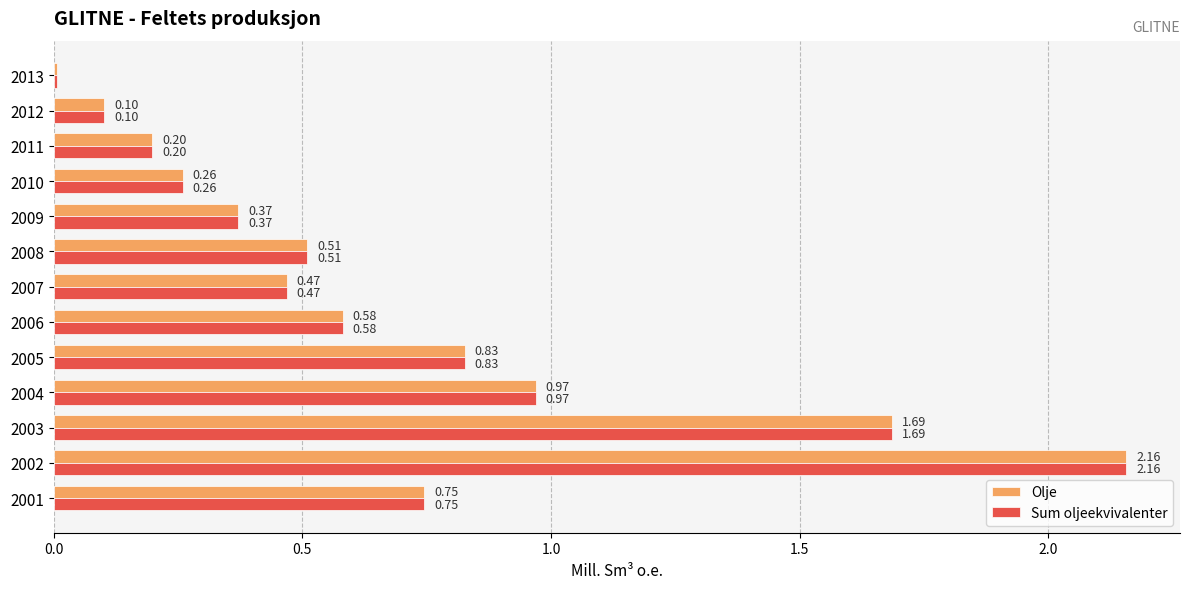

Count the number of categories in the chart.

13